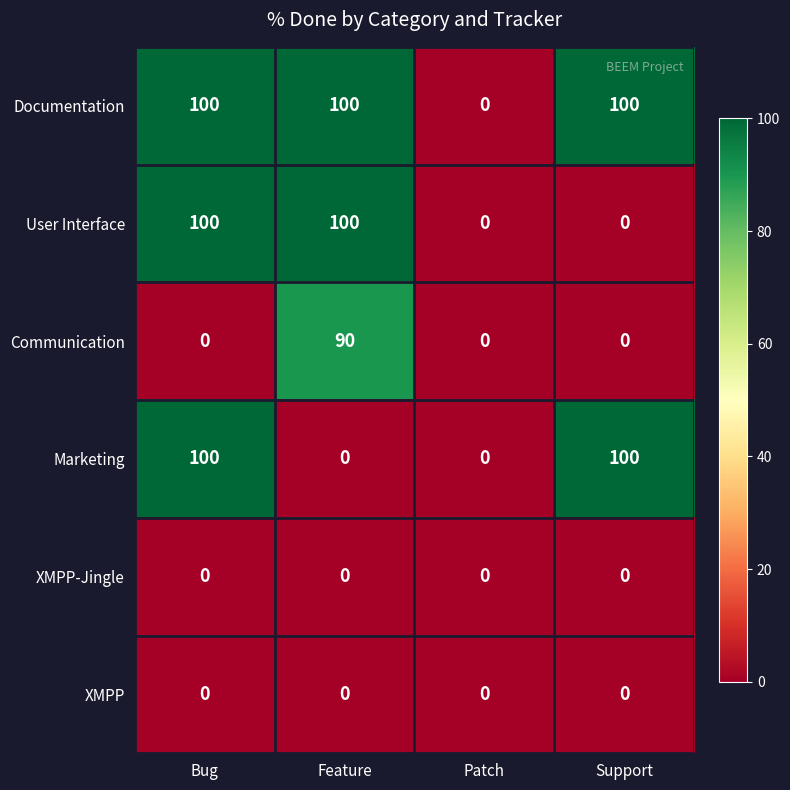

Count the Communication values in the range 0 to 90.

4